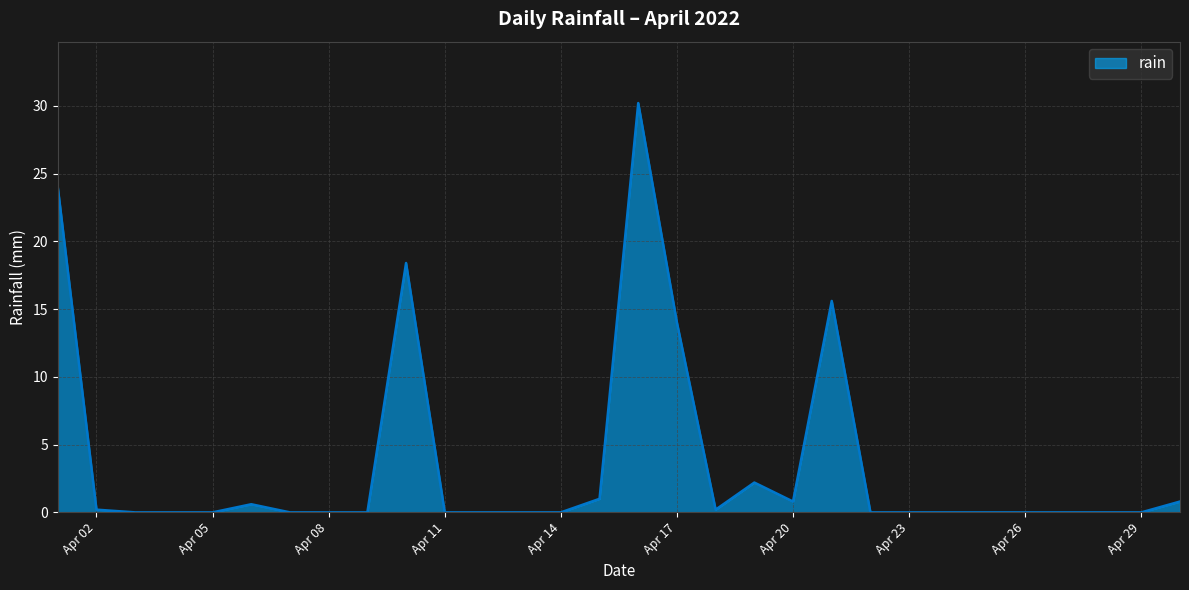

What is the difference between the maximum and minimum values?

30.2